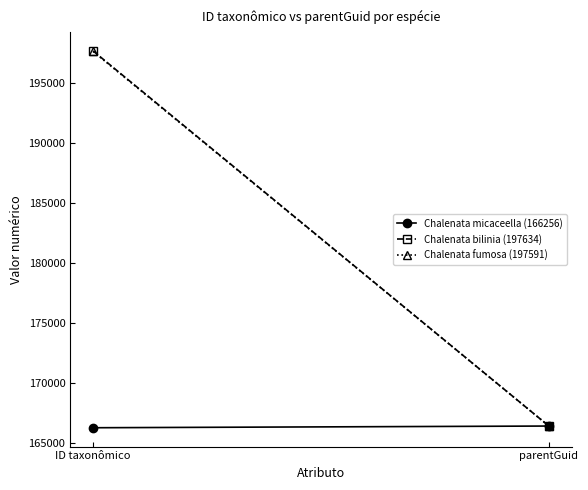

How many categories are shown in the chart?

2